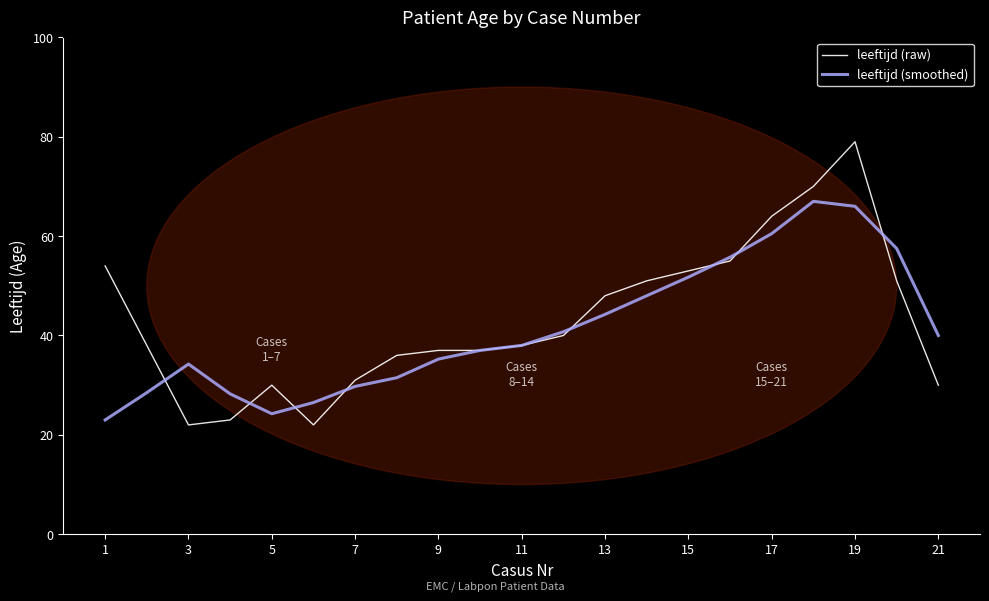

List the series in order of their peak value, highest first.

leeftijd (raw), leeftijd (smoothed)